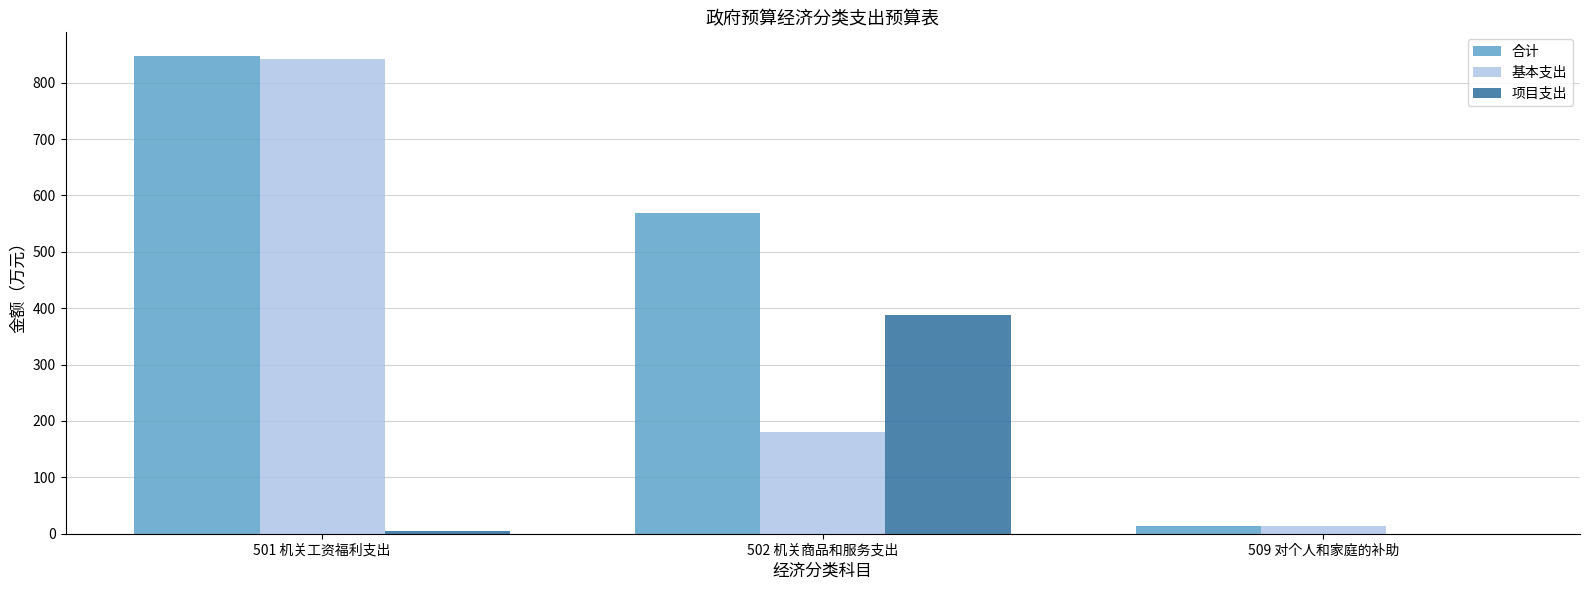

How many series are shown in this chart?

3